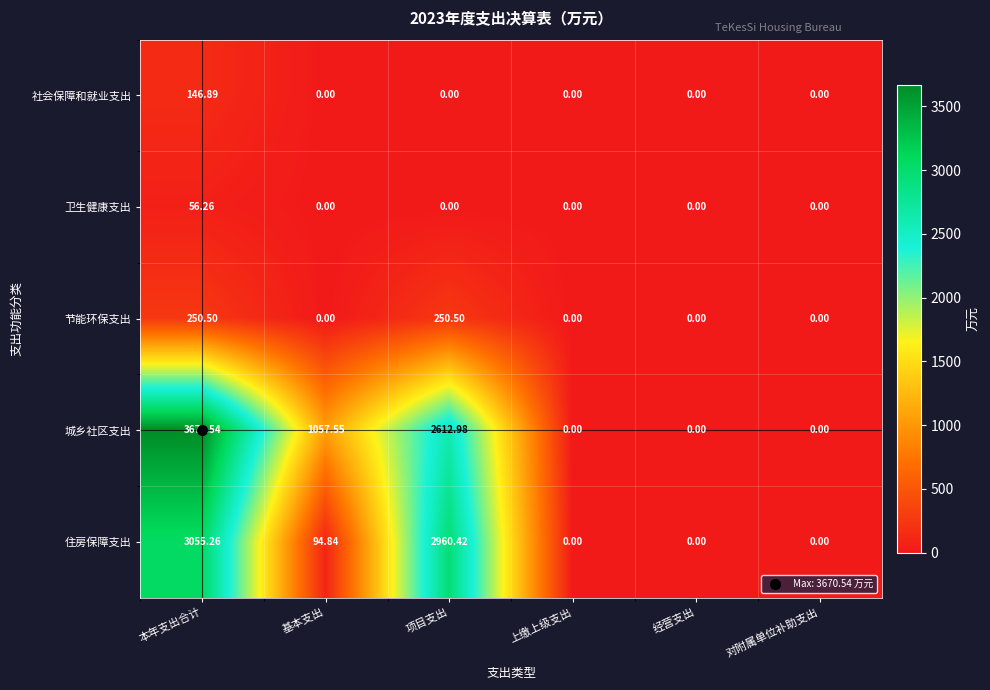

List the series in order of their peak value, lowest first.

卫生健康支出, 社会保障和就业支出, 节能环保支出, 住房保障支出, 城乡社区支出